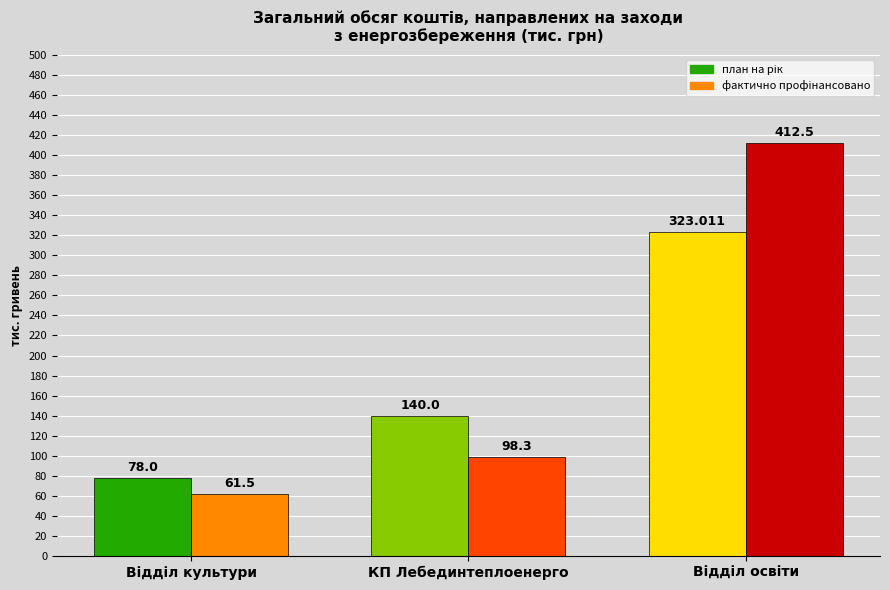

Where is фактично профінансовано nearest to the value 237?

КП Лебединтеплоенерго